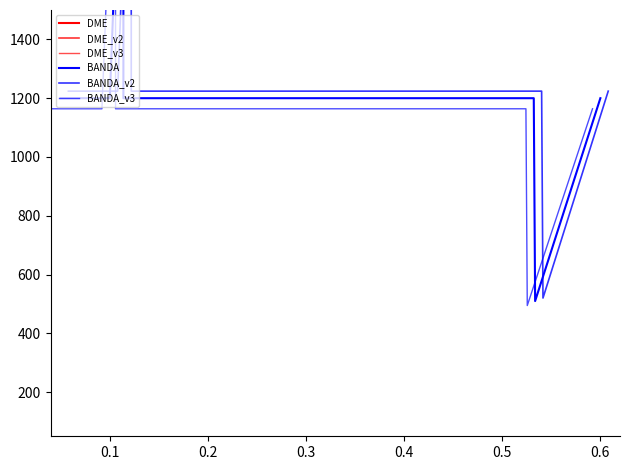

True or false: DME_v3 and BANDA_v2 intersect in this chart.

False